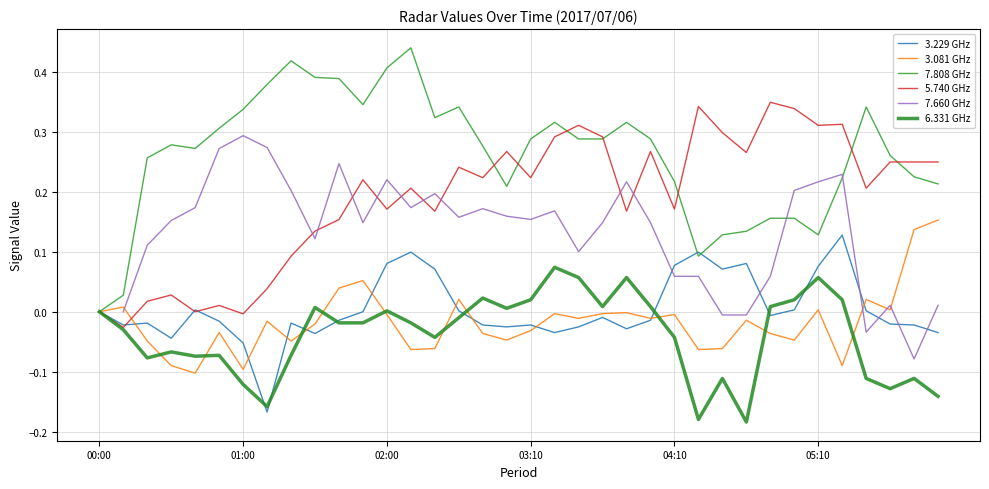

How many data points does each series have?

36